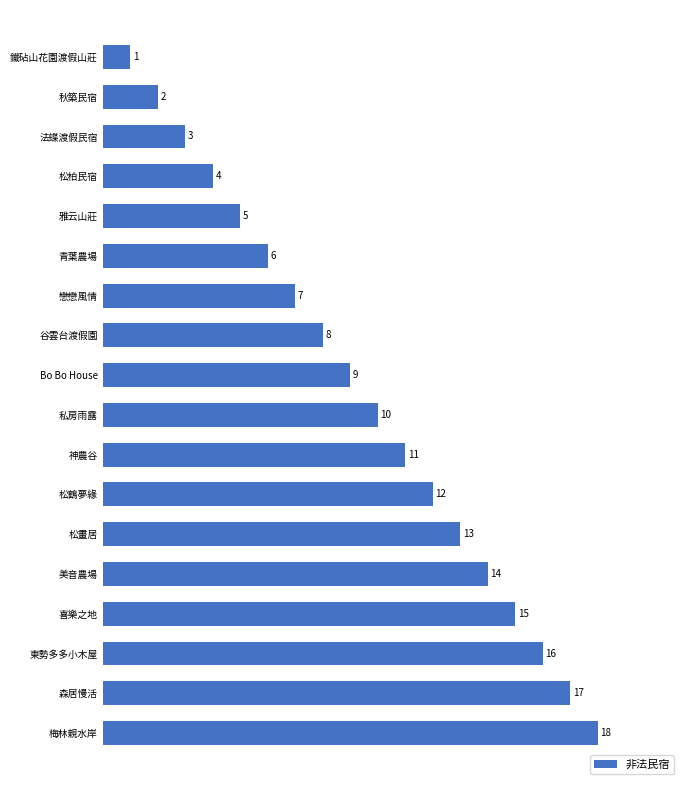

The chart shows a value of 16 at 東勢多多小木屋. True or false?

True